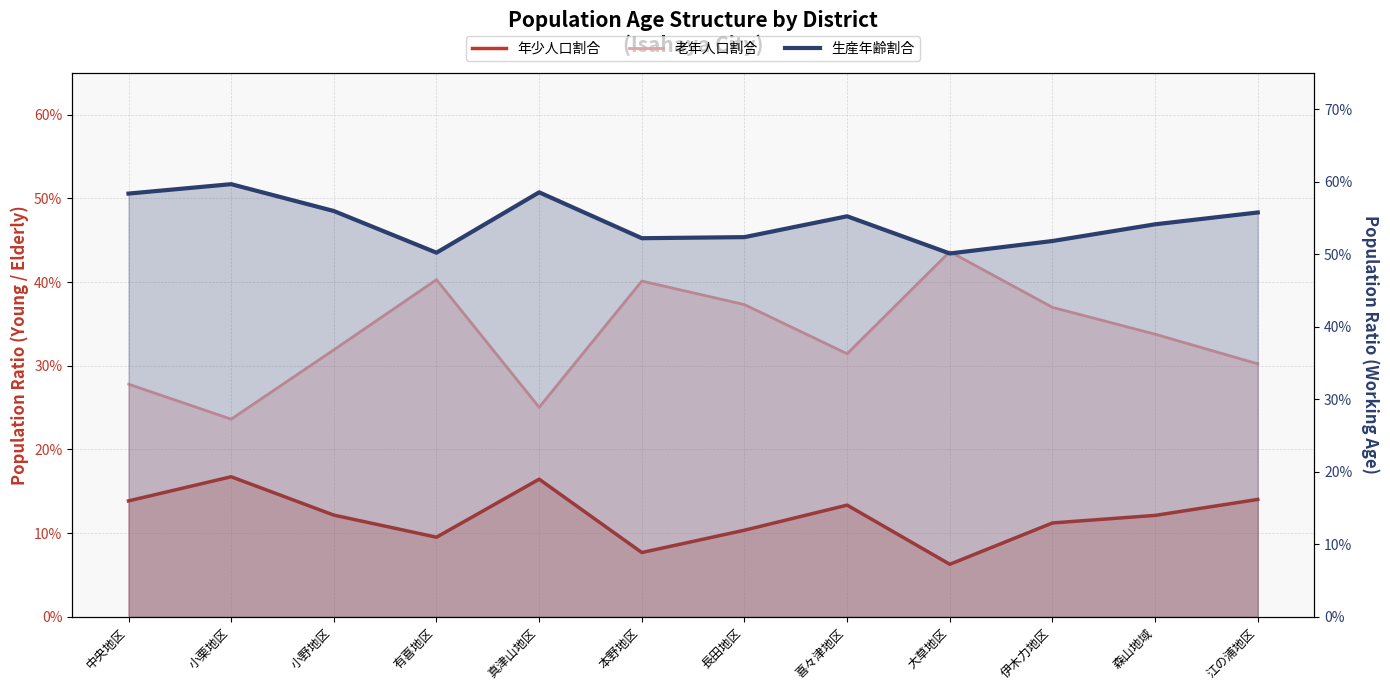

What are all the series names shown in the legend?

年少人口割合, 老年人口割合, 生産年齢割合